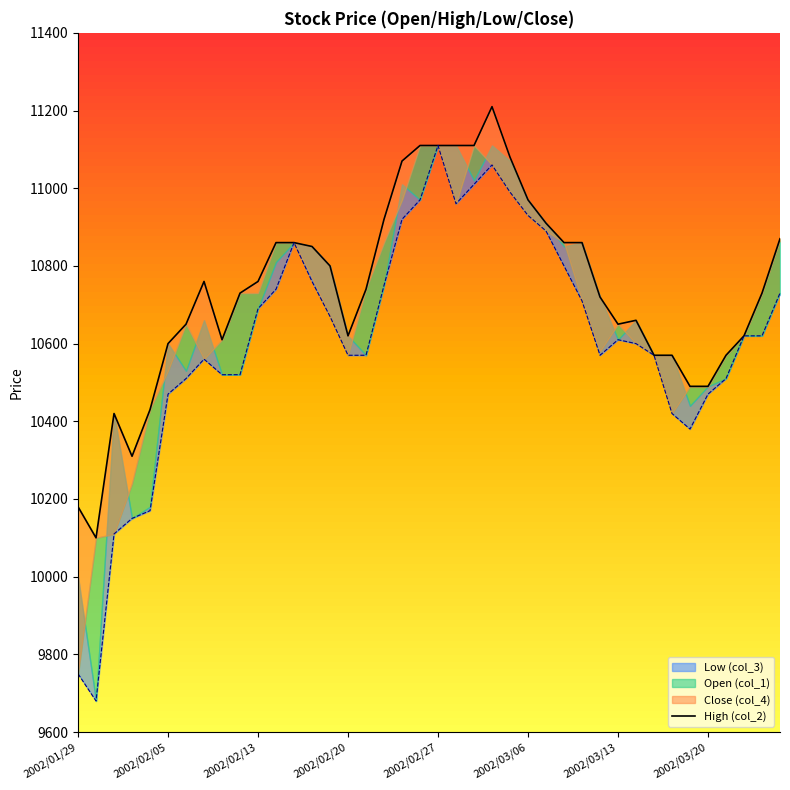

At which label is the value closest to 10655?

2002/03/13